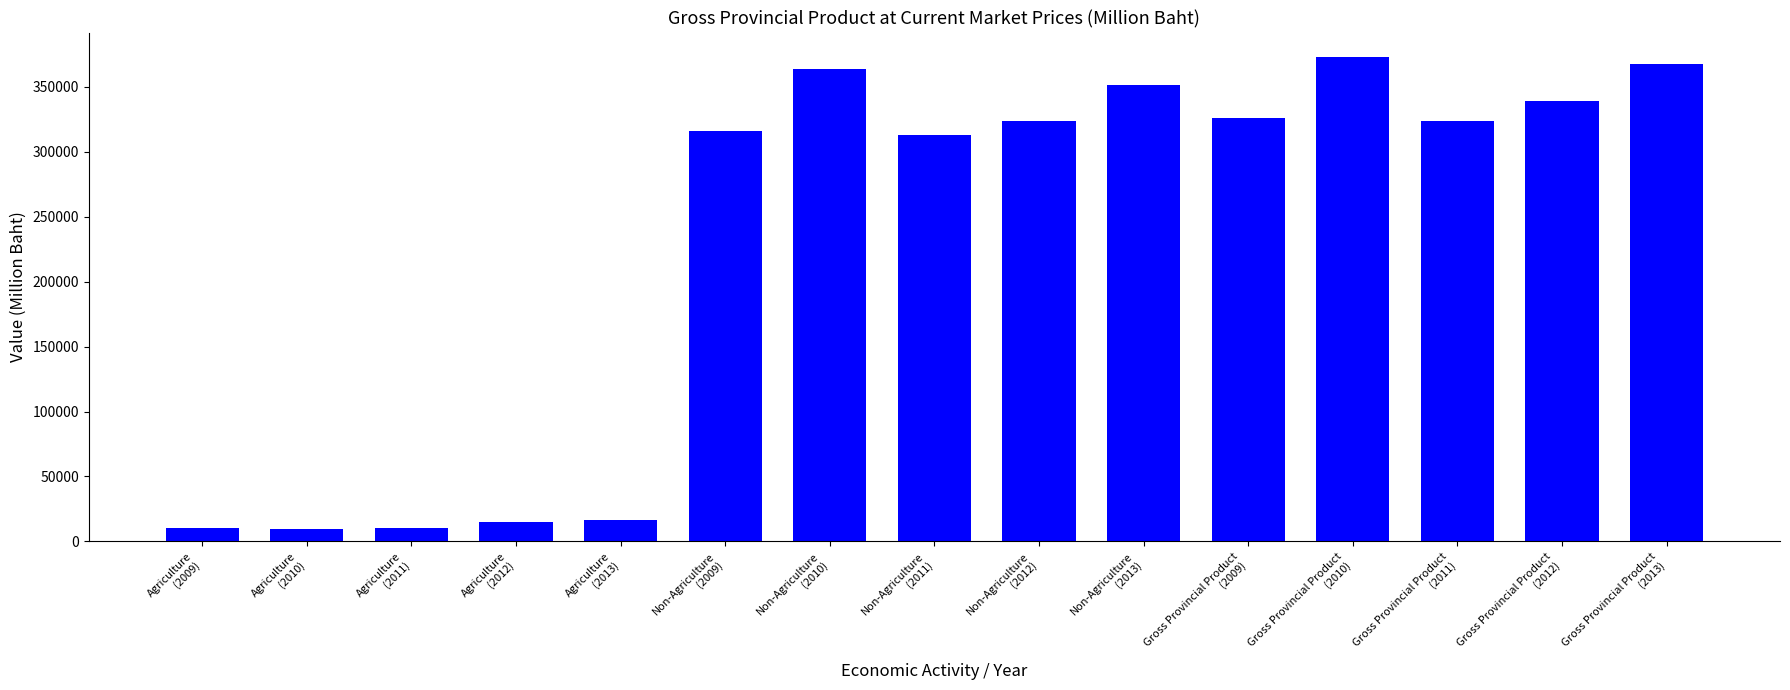

What is the difference between the maximum and minimum values?

363694